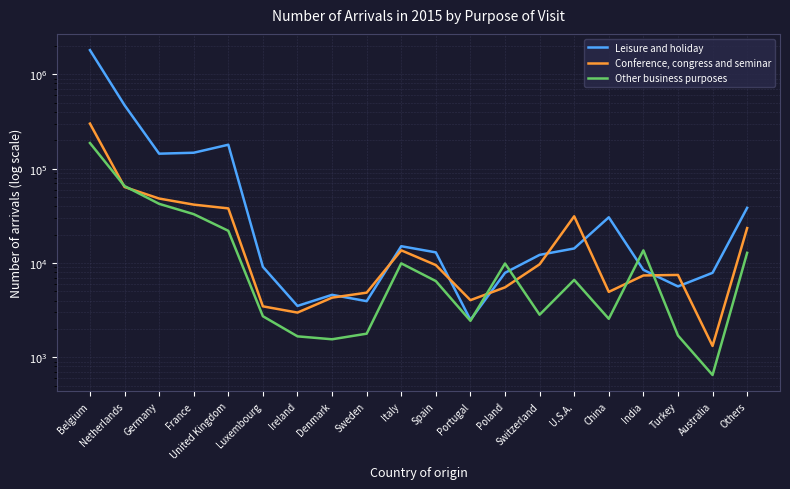

Where is the first local minimum for Conference, congress and seminar?

Ireland